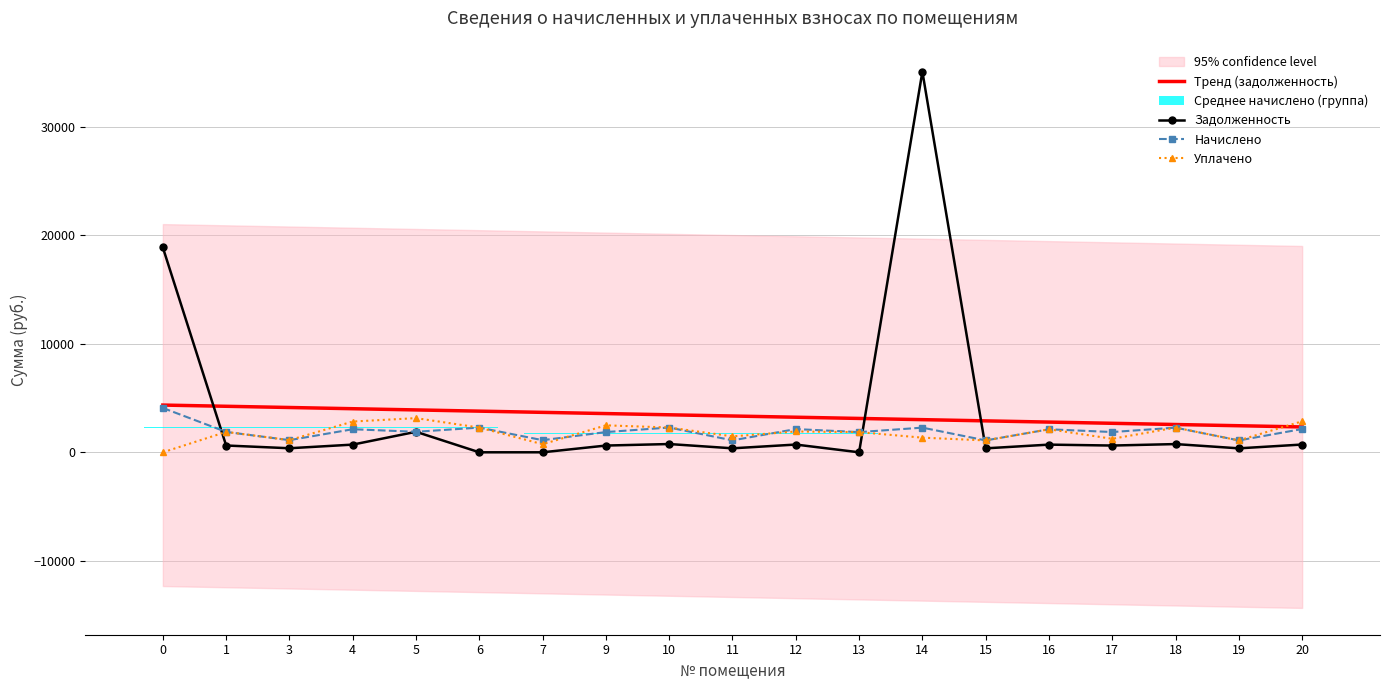

At which category is the sum across all series the highest?

14